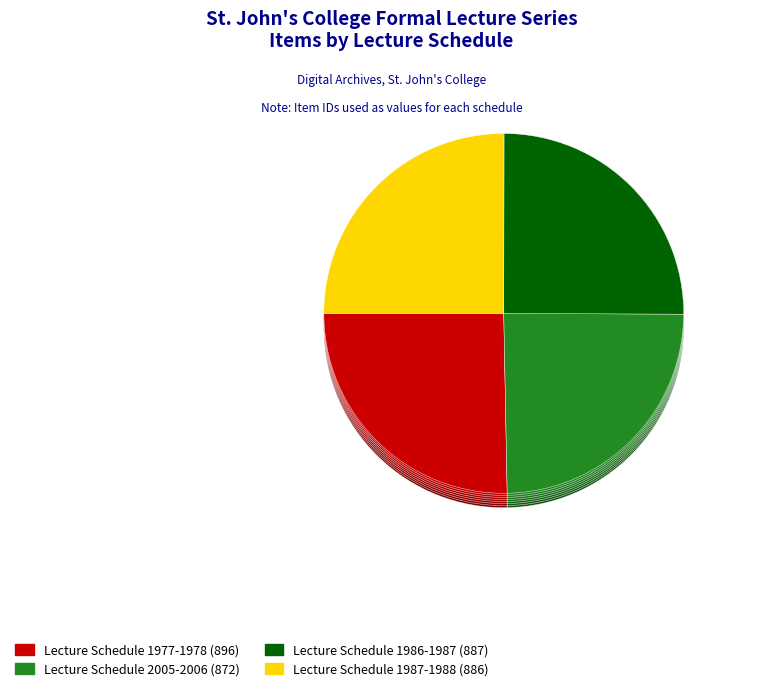

What percentage is the Lecture Schedule 1977-1978 slice, to the nearest percent?

25%